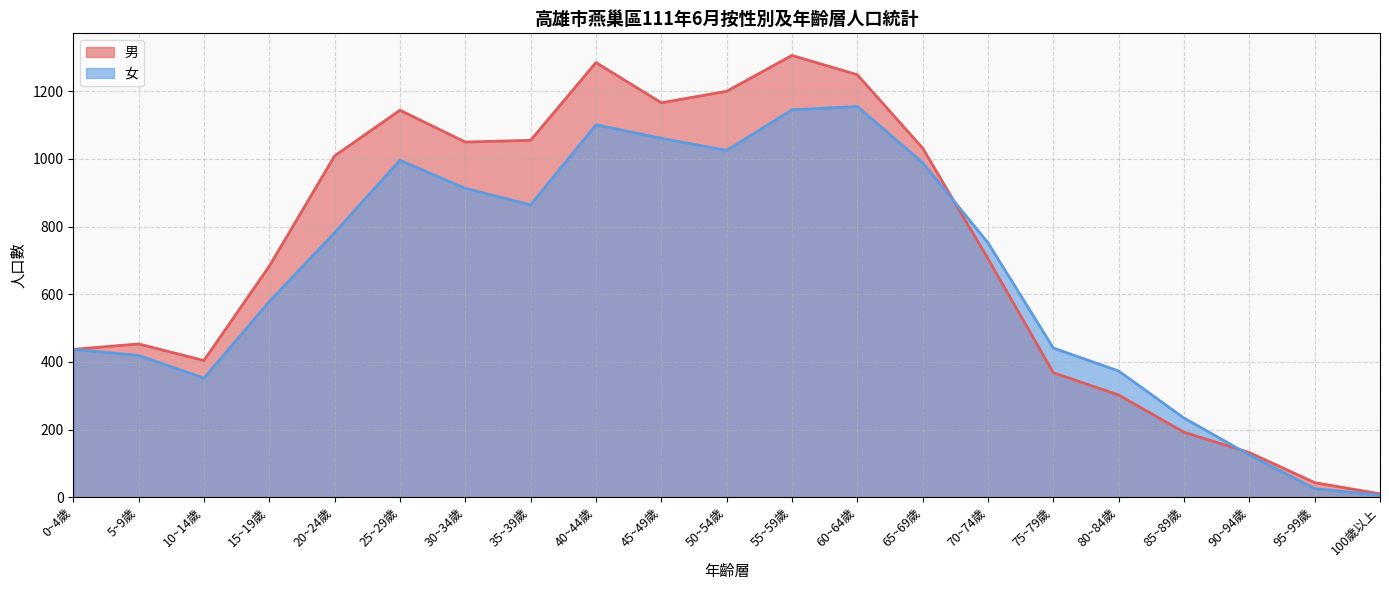

Which series has the largest total across all categories?

男